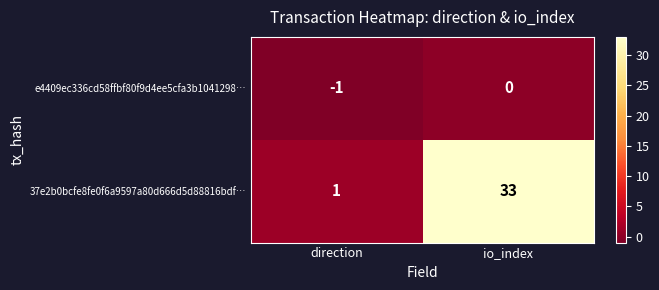

The 37e2b0bcfe8fe0f6a9597a80d666d5d88816bdf… series shows 17 at io_index. True or false?

False